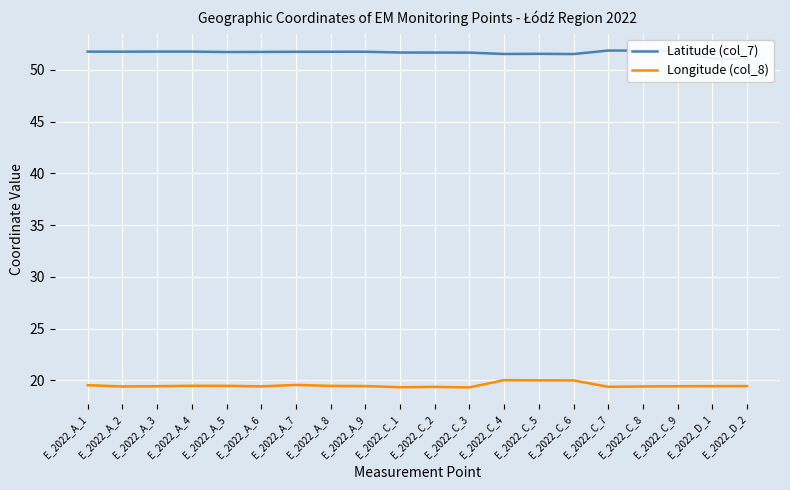

List the labels in order of Longitude (col_8) value, largest first.

E_2022_C_4, E_2022_C_5, E_2022_C_6, E_2022_A_7, E_2022_A_1, E_2022_A_4, E_2022_A_5, E_2022_A_8, E_2022_A_9, E_2022_D_2, E_2022_D_1, E_2022_A_3, E_2022_C_9, E_2022_A_6, E_2022_C_8, E_2022_A_2, E_2022_C_7, E_2022_C_2, E_2022_C_1, E_2022_C_3